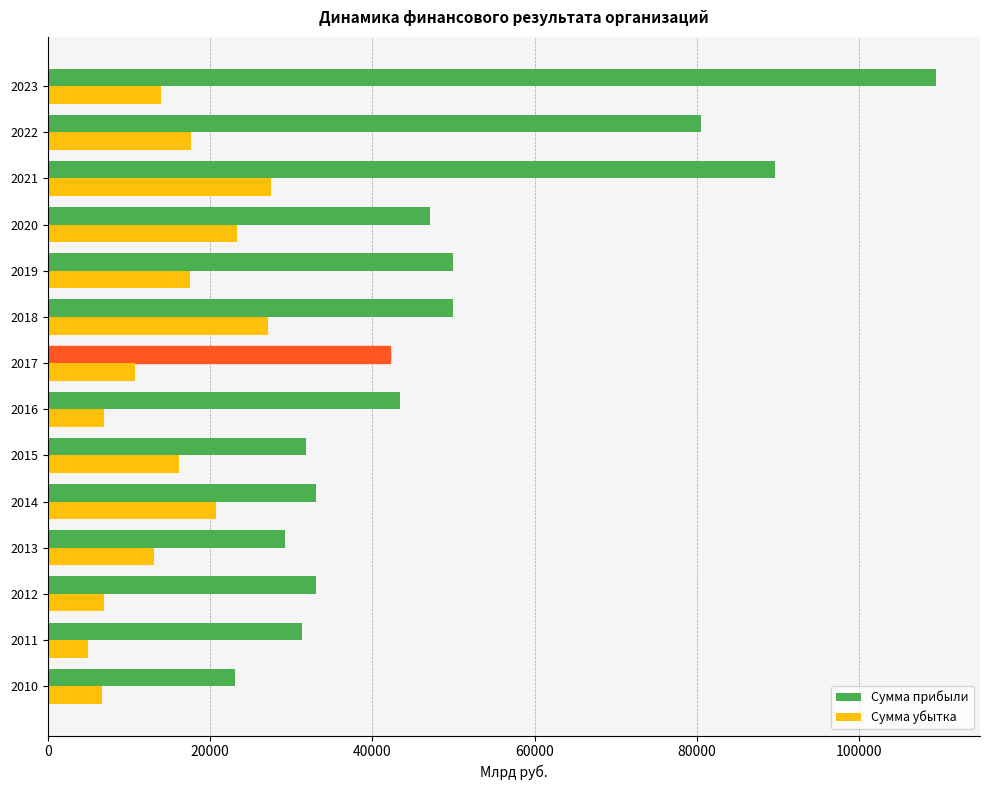

What is the sum of all Сумма убытка values?

213413.5